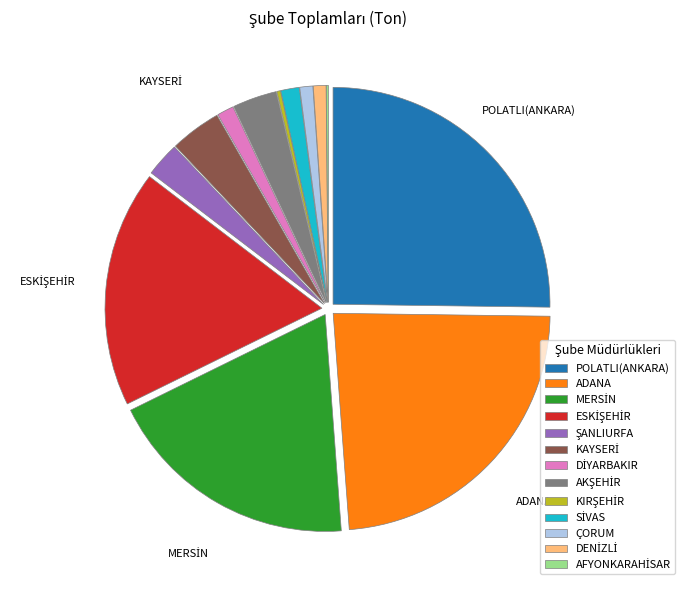

Does any single category account for the majority?

No